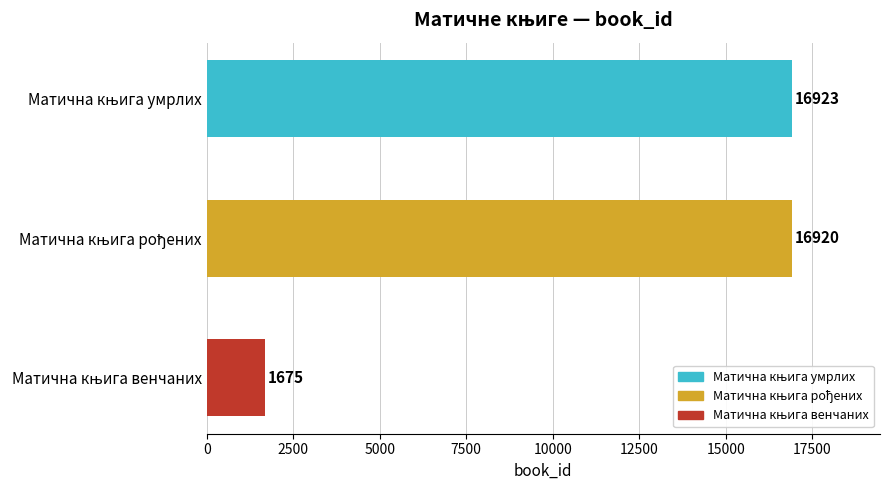

What is the difference between the second highest and minimum values?

15245